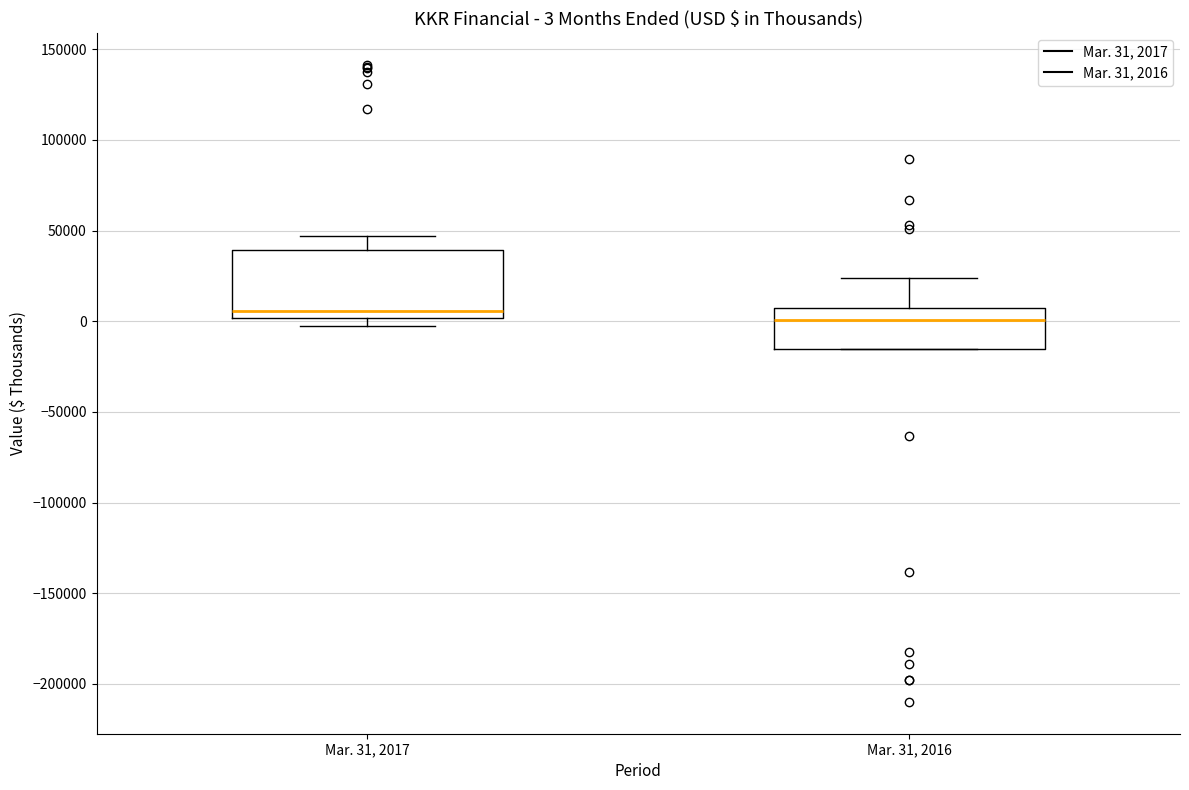

Comparing the boxes themselves (not the whiskers), which one is the tallest?

Mar. 31, 2017